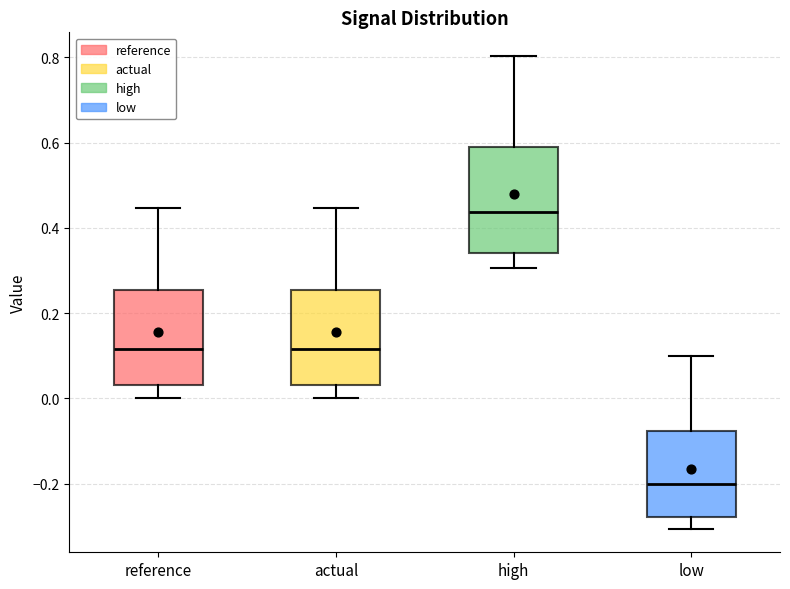

Which box has the lowest median line?

low